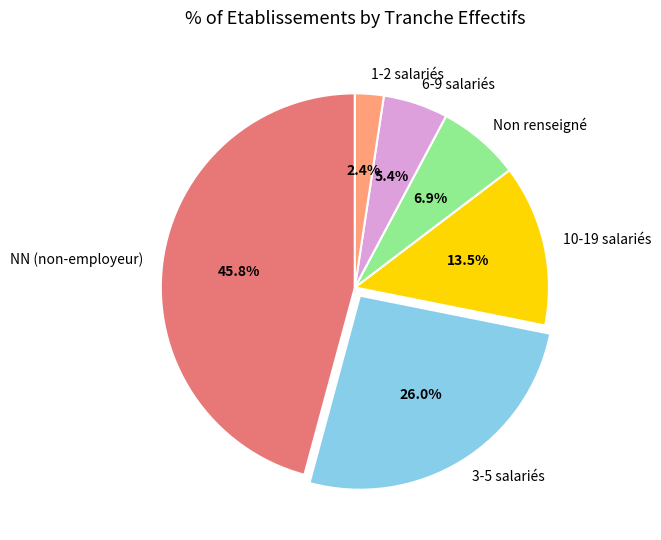

Which slice is the largest?

NN (non-employeur)